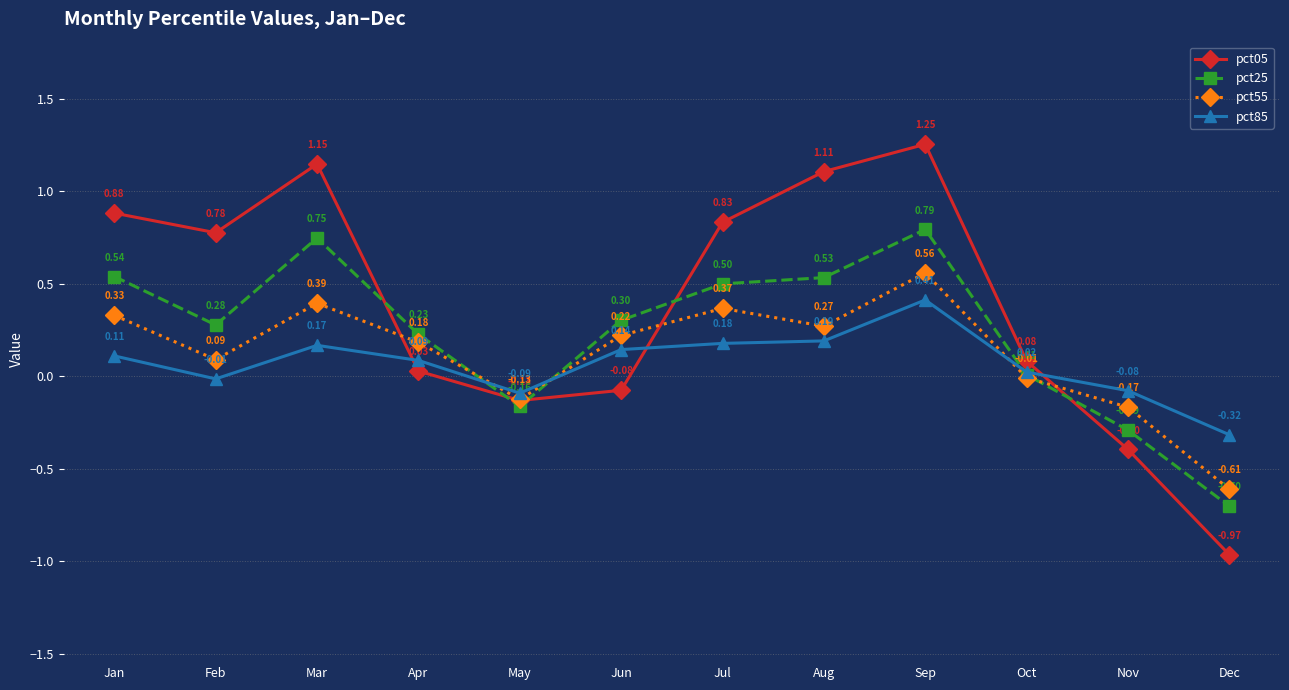

The value of pct25 at Dec is -0.2. True or false?

False